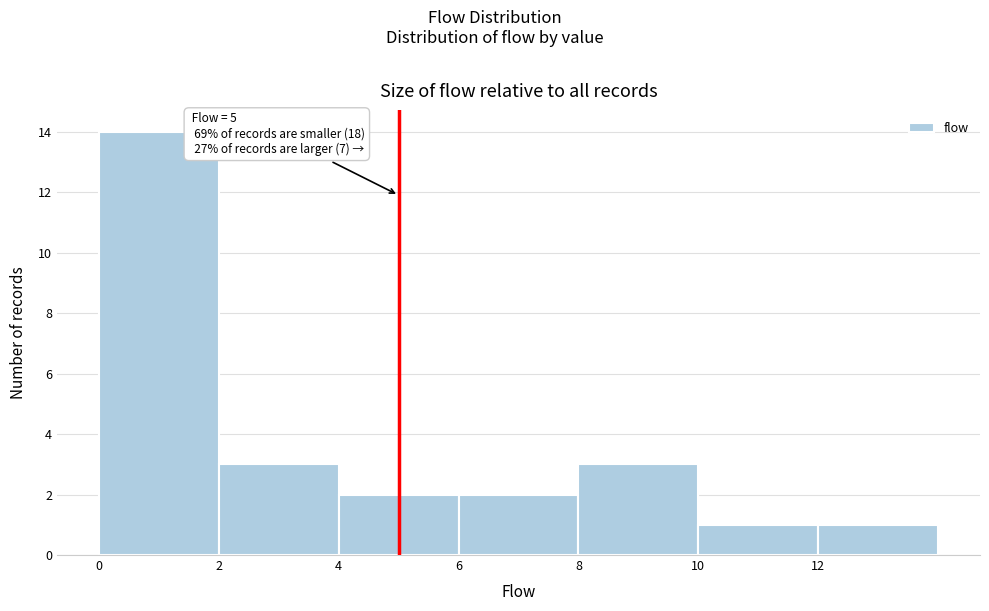

Which range on the x-axis has the tallest bar?

0 to 2